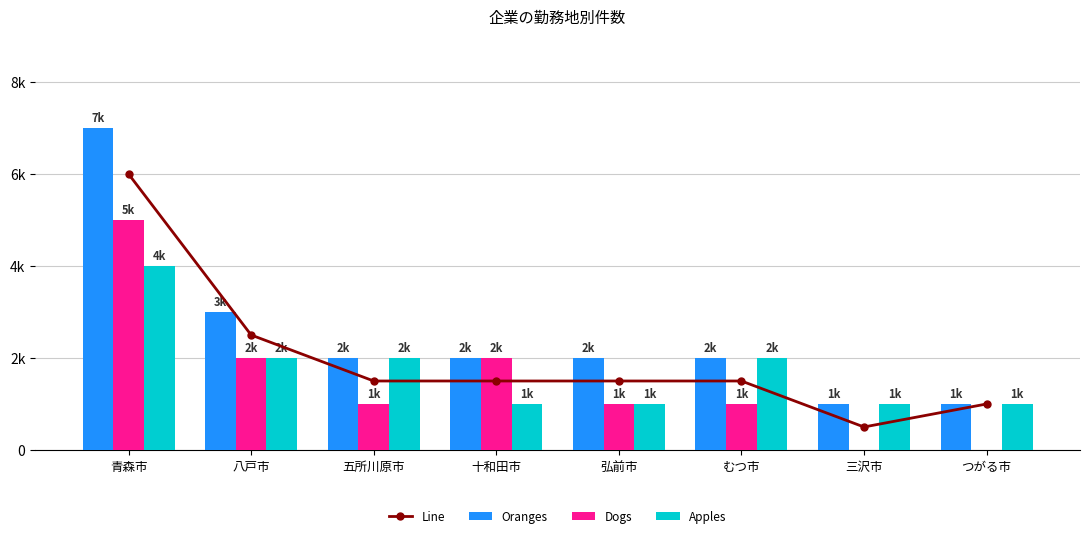

Rank the series by their maximum value, from highest to lowest.

Oranges, Line, Dogs, Apples